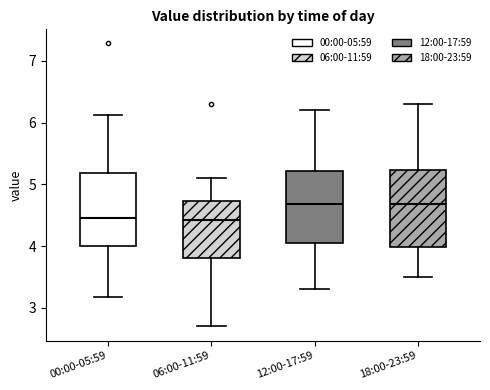

Where does the median line of the box for 12:00-17:59 sit on the y-axis? The values are not printed on the chart, so give them approximately, as read against the axis.

4.7